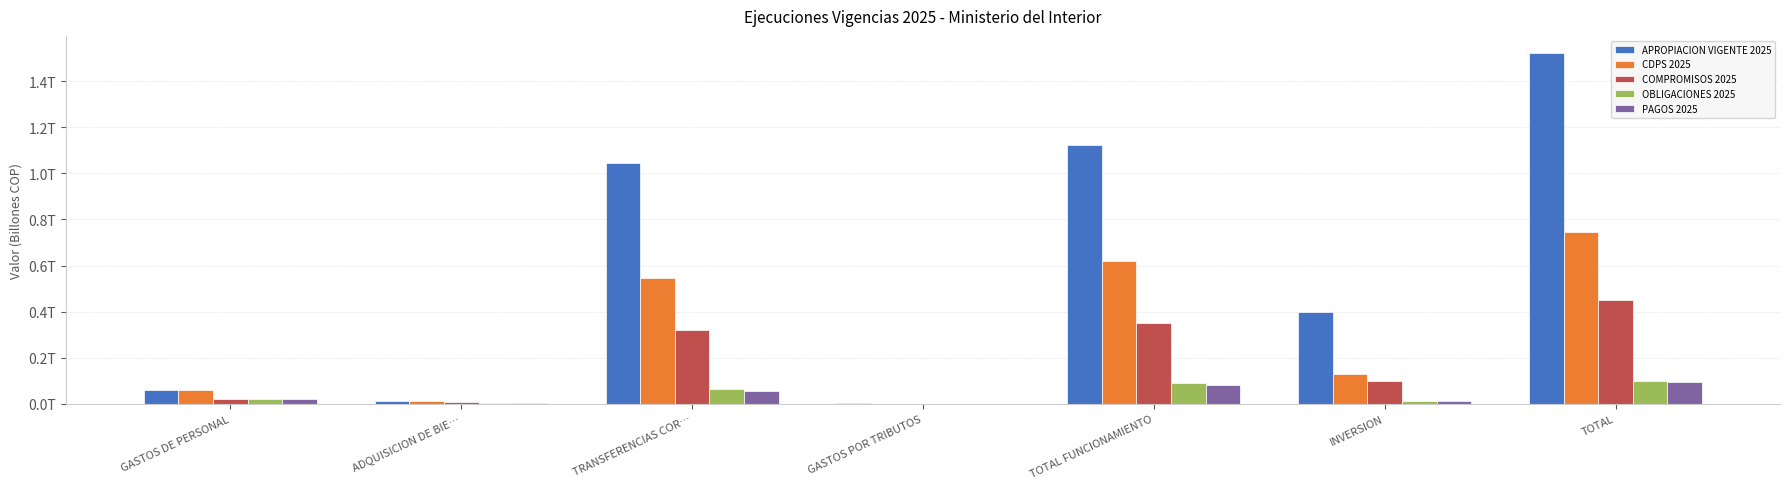

Is the value of CDPS 2025 at ADQUISICION DE BIE… greater than the value of COMPROMISOS 2025 at INVERSION?

No